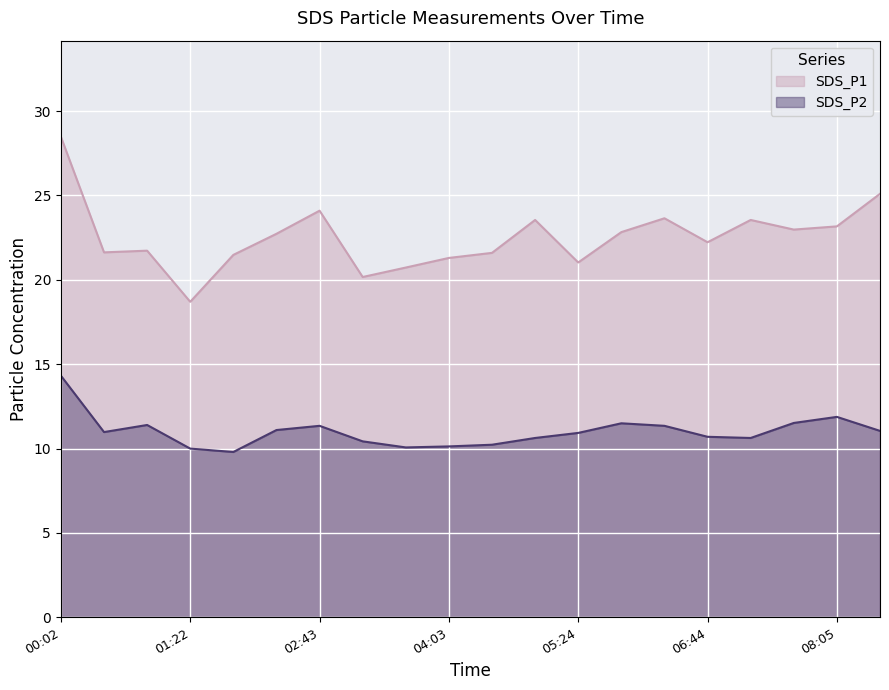

Is it true that SDS_P2 equals 11.4 at 00:56?

True